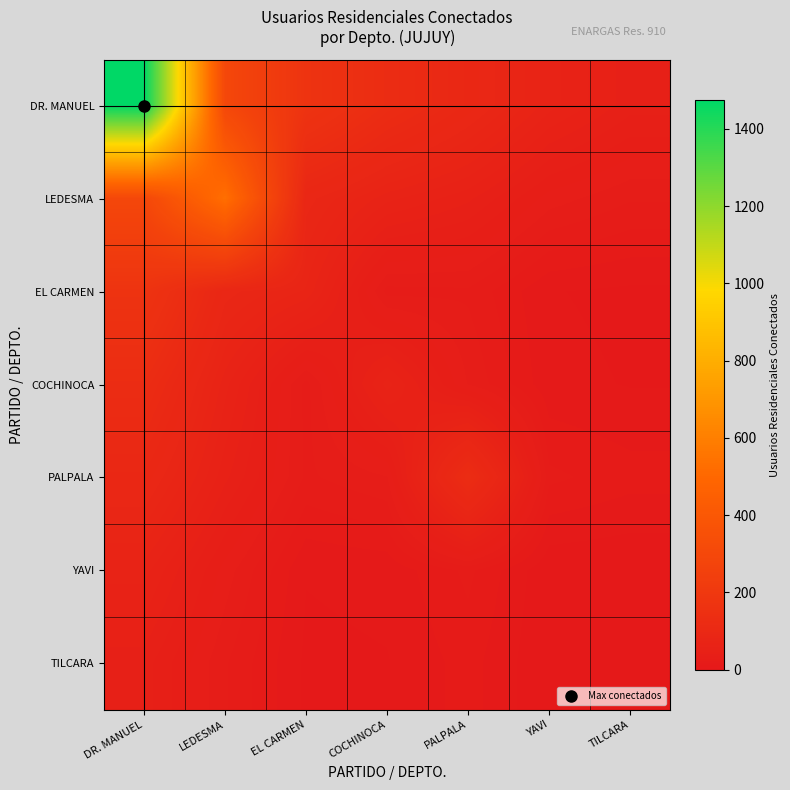

What is the spread (max minus min) of values at COCHINOCA?

119.9